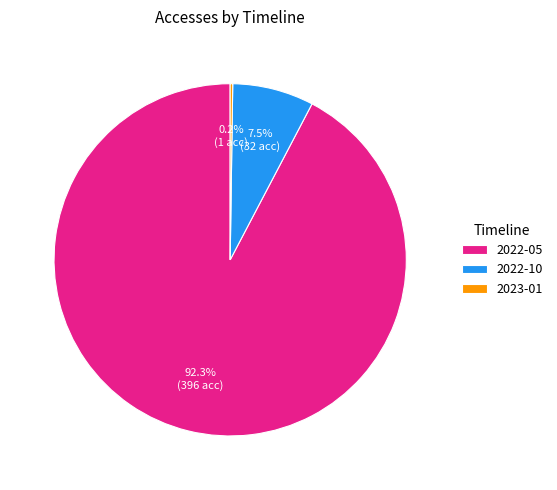

Which slice is the largest?

2022-05